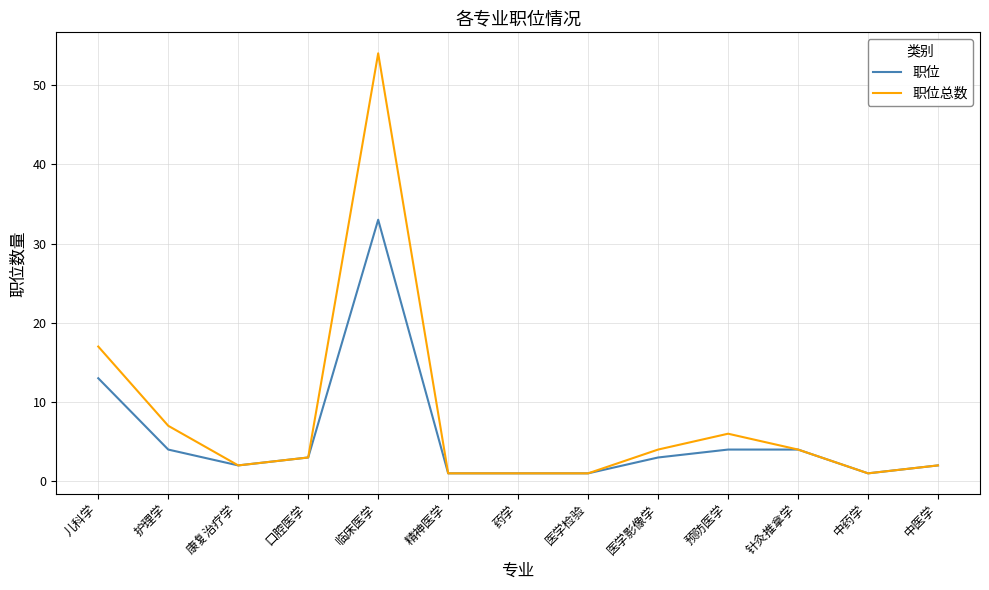

What is the spread (max minus min) of values at 临床医学?

21